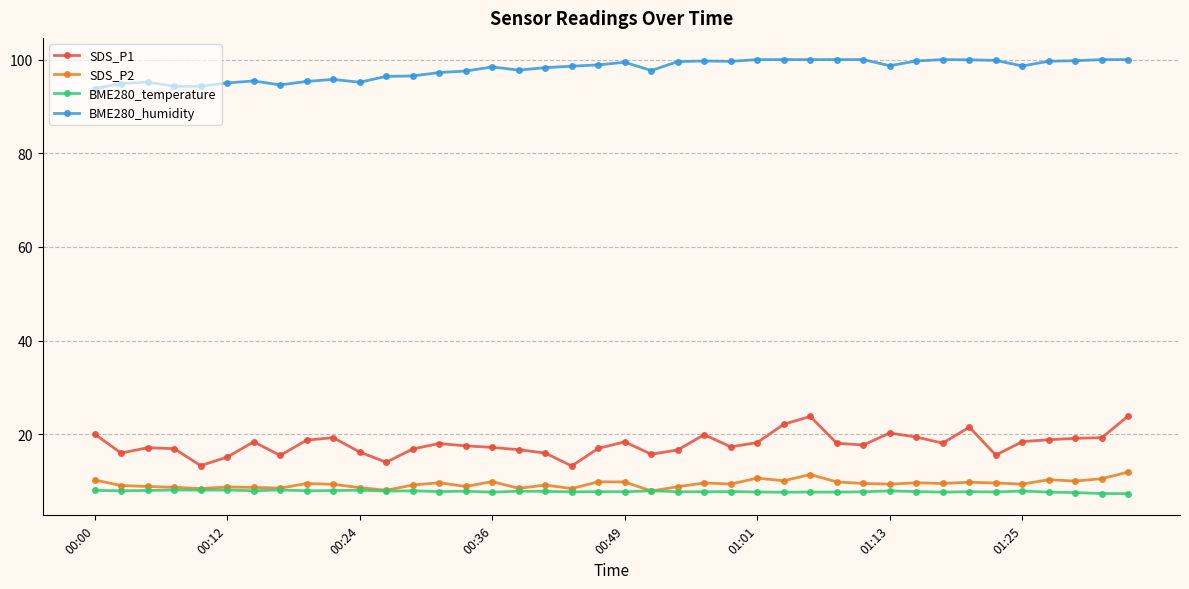

What is the average value of the SDS_P1 series?

17.9